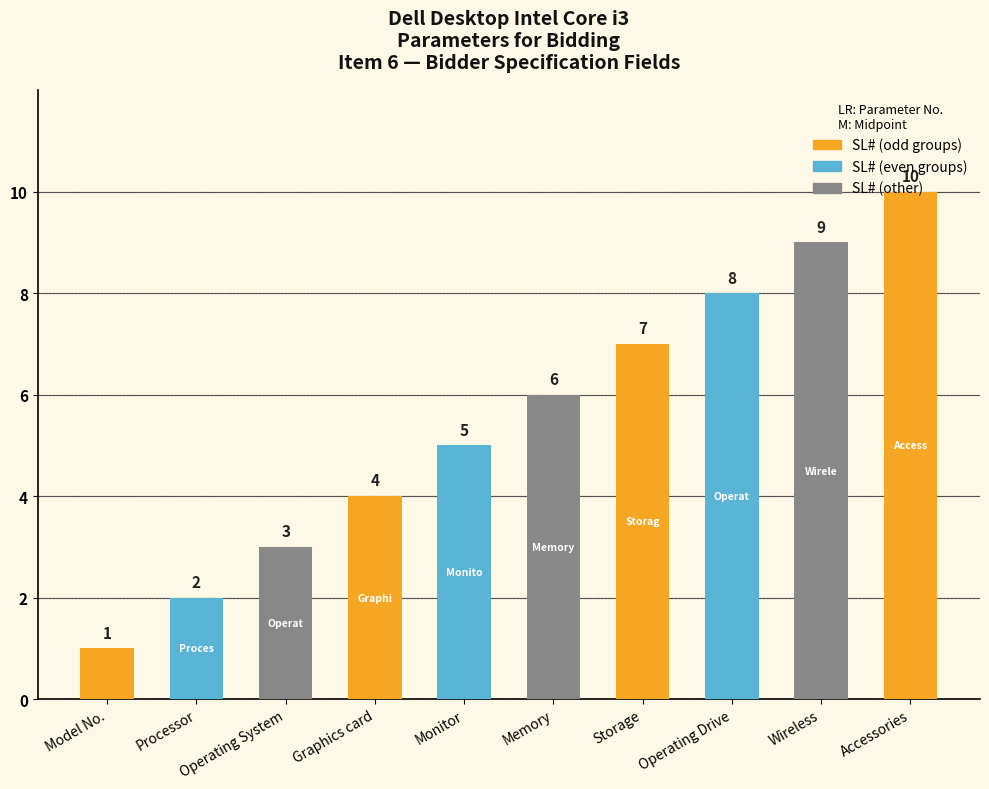

What is the change in value from Operating System to Graphics card?

+1